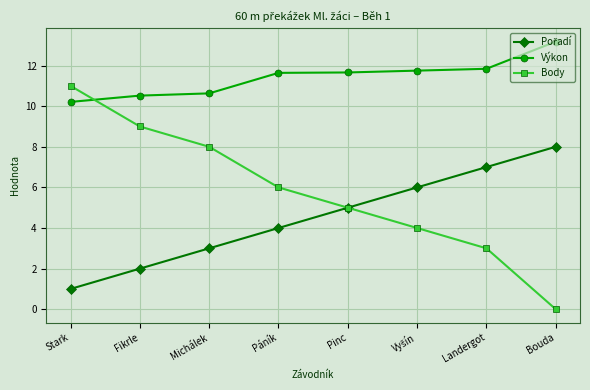

Which series has the largest total across all categories?

Výkon